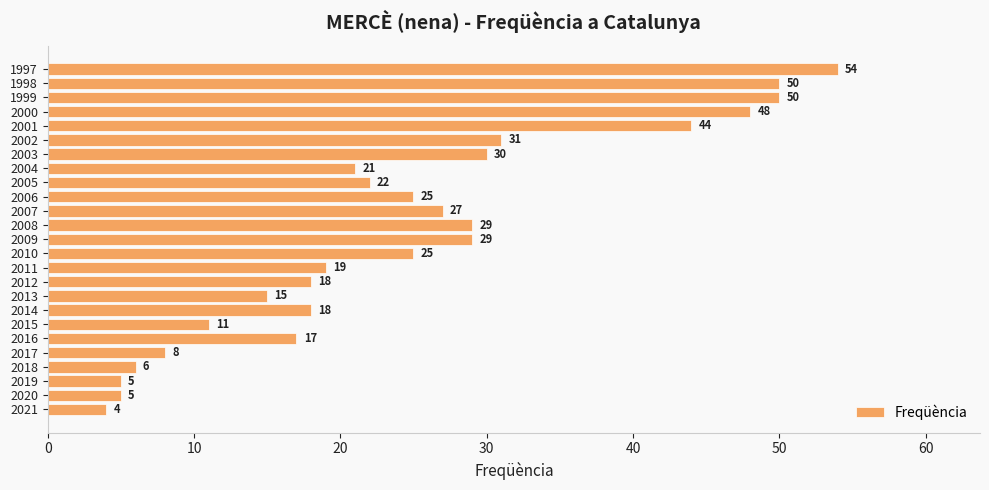

What is the minimum value shown in the chart?

4